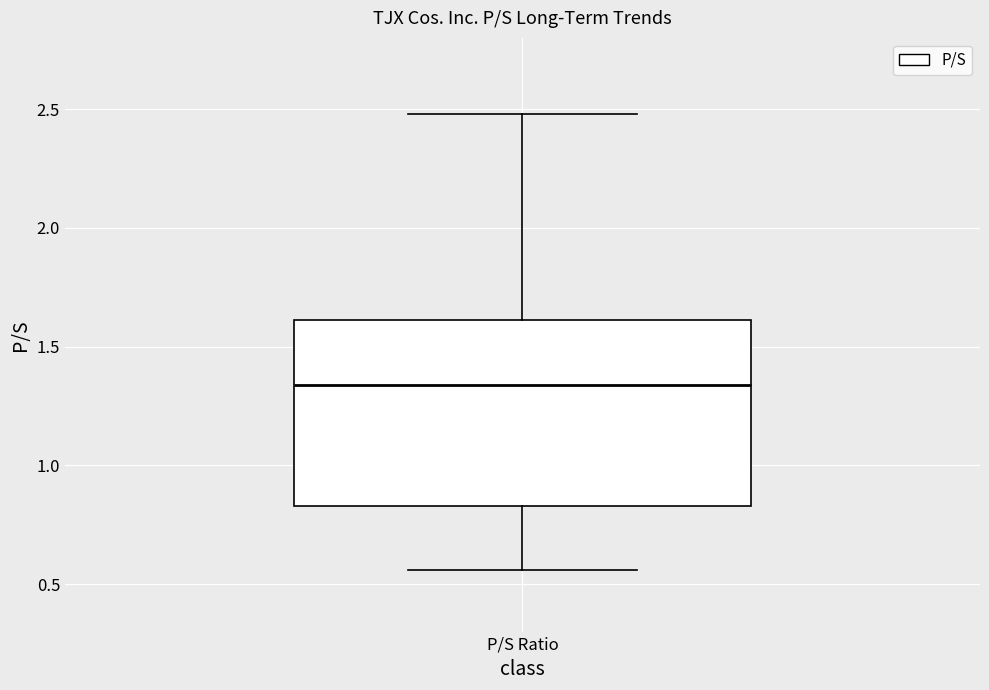

Where does the median line of the box for P/S Ratio sit on the y-axis? The values are not printed on the chart, so give them approximately, as read against the axis.

1.35